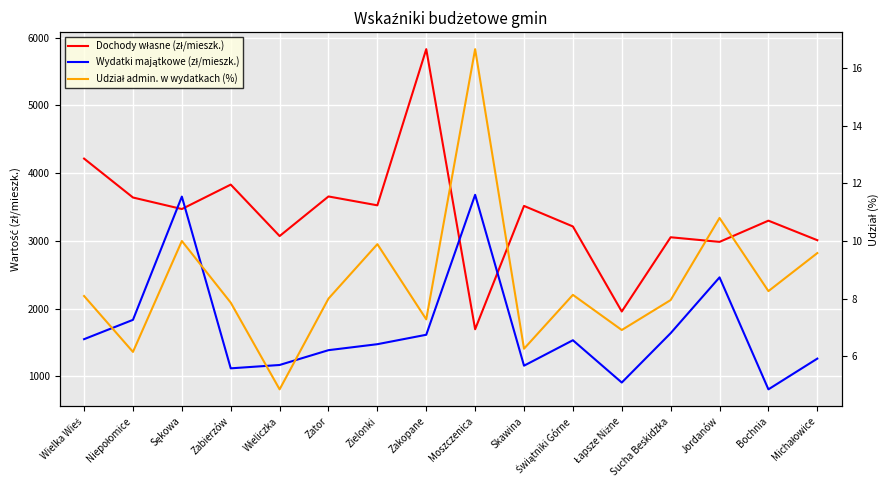

Reading left to right, extract all data points from this chart.

Dochody własne (zł/mieszk.): Wielka Wieś=4215.1	Niepołomice=3641.1	Sękowa=3471.0	Zabierzów=3831.6	Wieliczka=3072.3	Zator=3656.6	Zielonki=3525.7	Zakopane=5830.5	Moszczenica=1696.6	Skawina=3516.8	Świątniki Górne=3213.8	Łapsze Niżne=1958.8	Sucha Beskidzka=3054.4	Jordanów=2986.3	Bochnia=3299.3	Michałowice=3011.2
Wydatki majątkowe (zł/mieszk.): Wielka Wieś=1550.5	Niepołomice=1835.8	Sękowa=3654.5	Zabierzów=1120.1	Wieliczka=1169.7	Zator=1388.3	Zielonki=1476.5	Zakopane=1615.7	Moszczenica=3680.9	Skawina=1159.2	Świątniki Górne=1534.9	Łapsze Niżne=910.6	Sucha Beskidzka=1639.2	Jordanów=2462.7	Bochnia=810.1	Michałowice=1263.4
Udział admin. w wydatkach (%): Wielka Wieś=8.1	Niepołomice=6.2	Sękowa=10.0	Zabierzów=7.9	Wieliczka=4.8	Zator=8.0	Zielonki=9.9	Zakopane=7.3	Moszczenica=16.7	Skawina=6.3	Świątniki Górne=8.1	Łapsze Niżne=6.9	Sucha Beskidzka=8.0	Jordanów=10.8	Bochnia=8.3	Michałowice=9.6